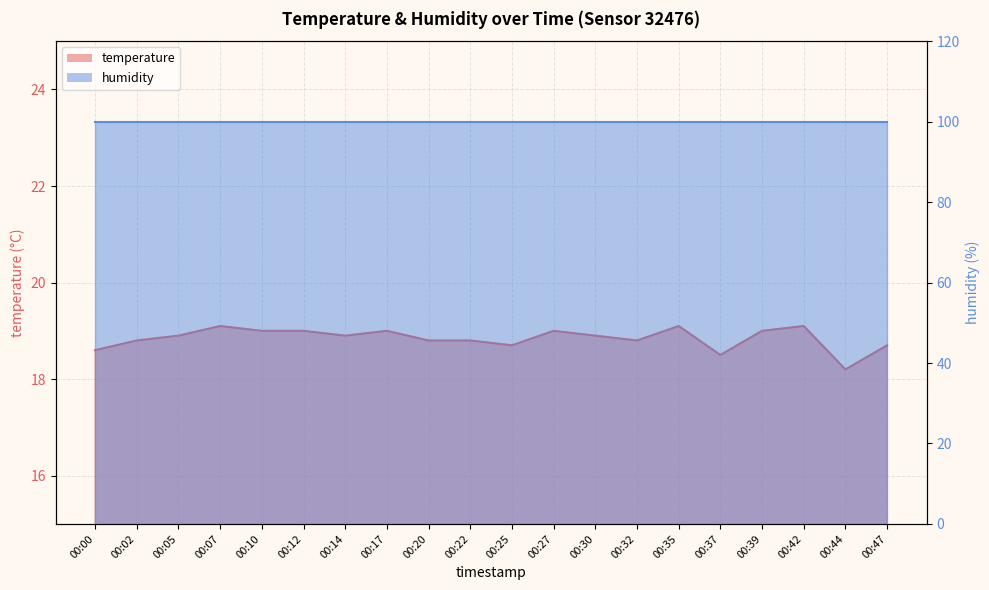

What is the change in value from 00:17 to 00:20?

-0.2